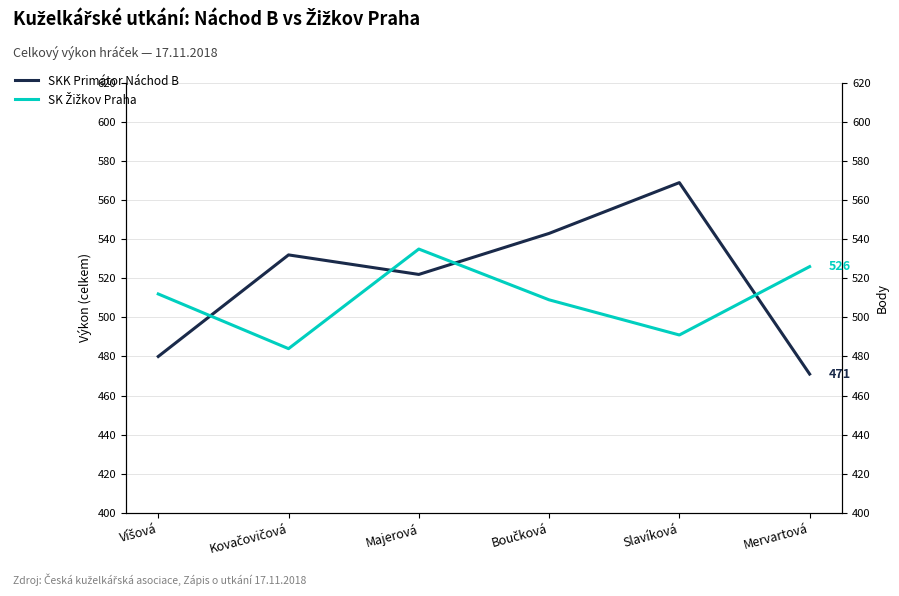

What is the sum of all SK Žižkov Praha values?

3057